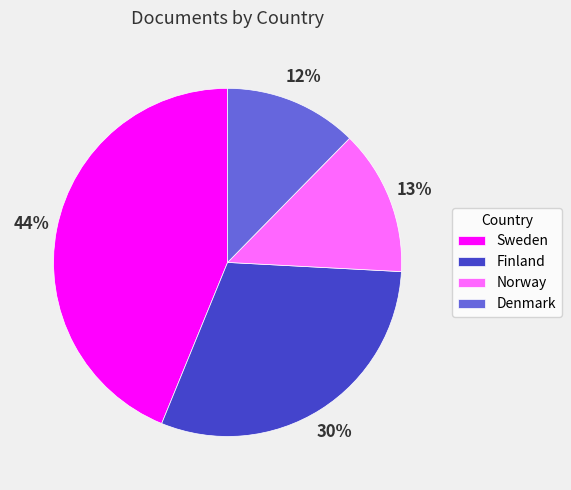

The Norway slice represents 23% of the pie. True or false?

False